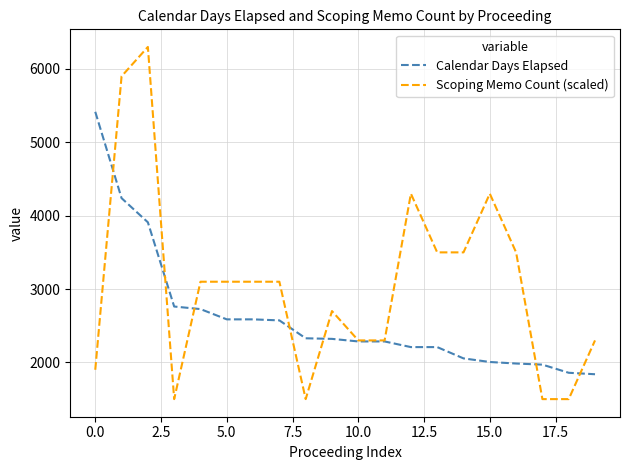

Does the chart have visible grid lines?

Yes